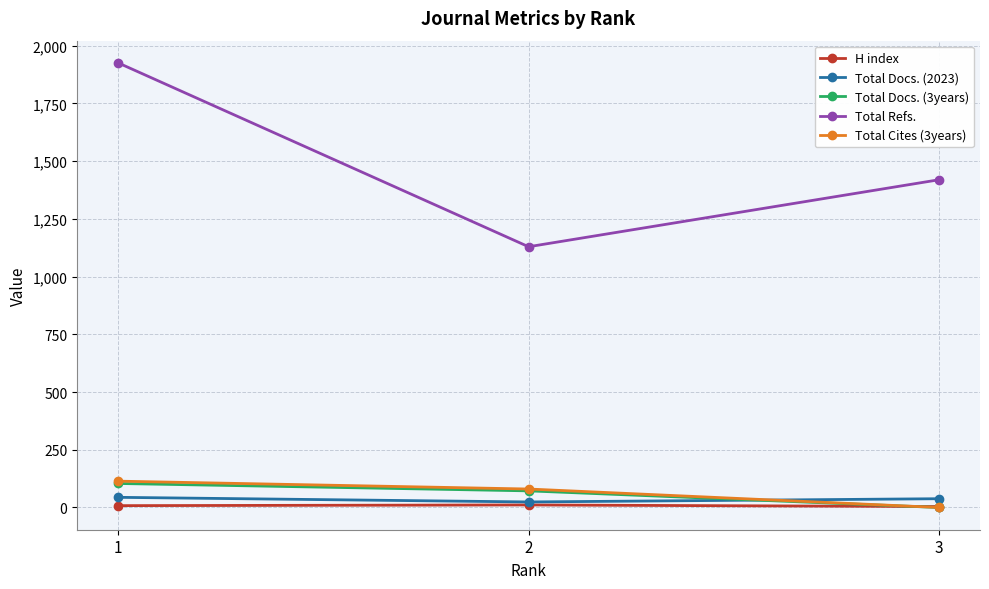

What is the difference between the Total Docs. (3years) values at 2 and 1?

32